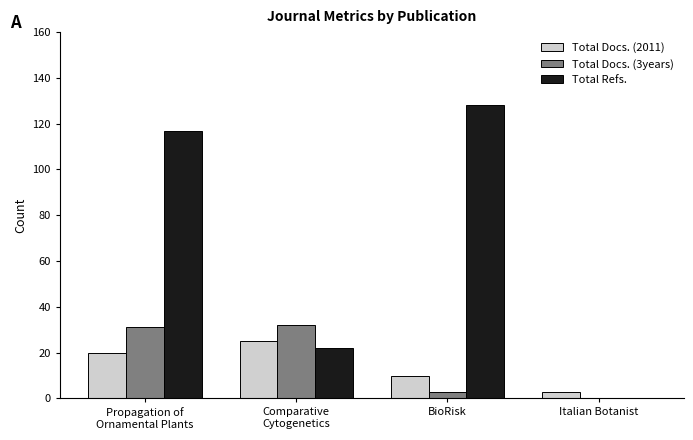

Which series changed the most between Comparative
Cytogenetics and BioRisk?

Total Refs.